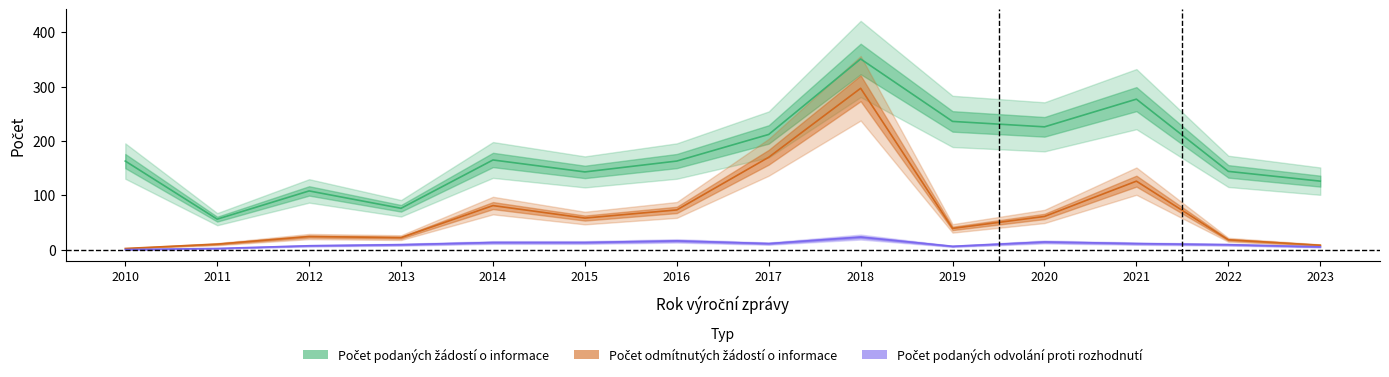

What is the spread (max minus min) of values at 2022?

135